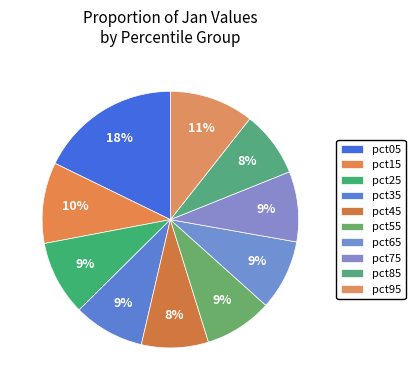

Which has a higher value, pct85 or pct25?

pct25